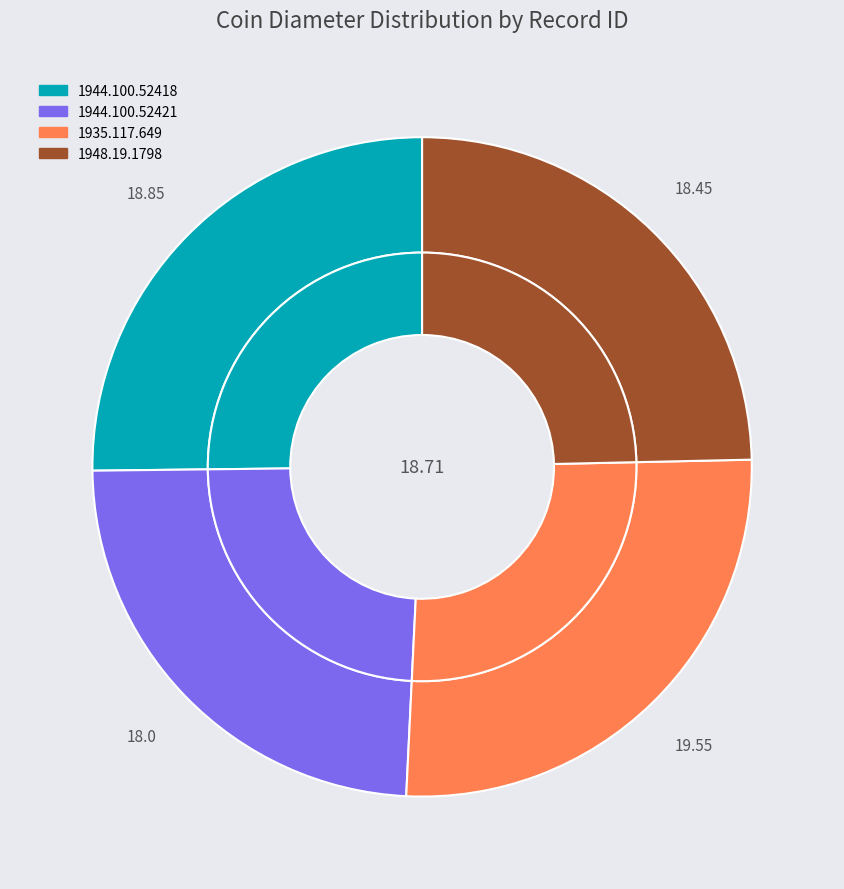

What portion of the pie excludes 1935.117.649?

73.9%